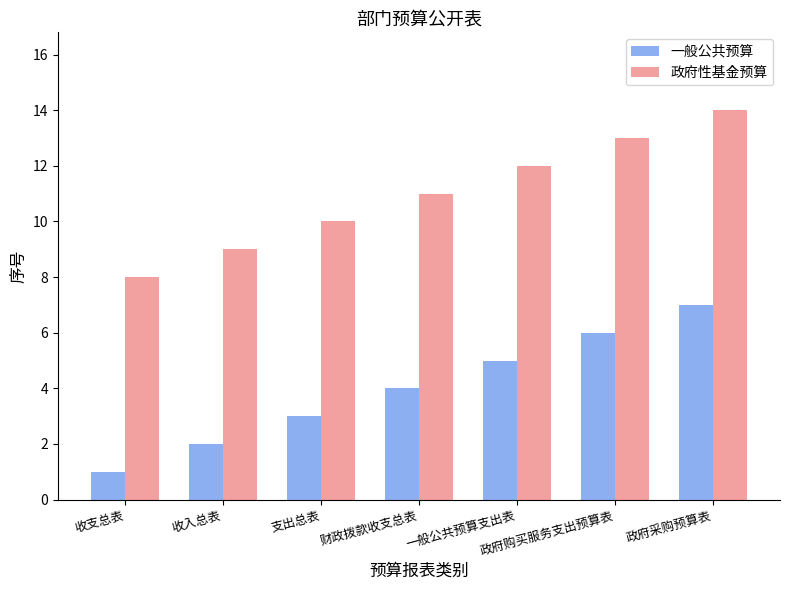

Reading left to right, list all the values displayed in this chart.

一般公共预算: 1	2	3	4	5	6	7
政府性基金预算: 8	9	10	11	12	13	14